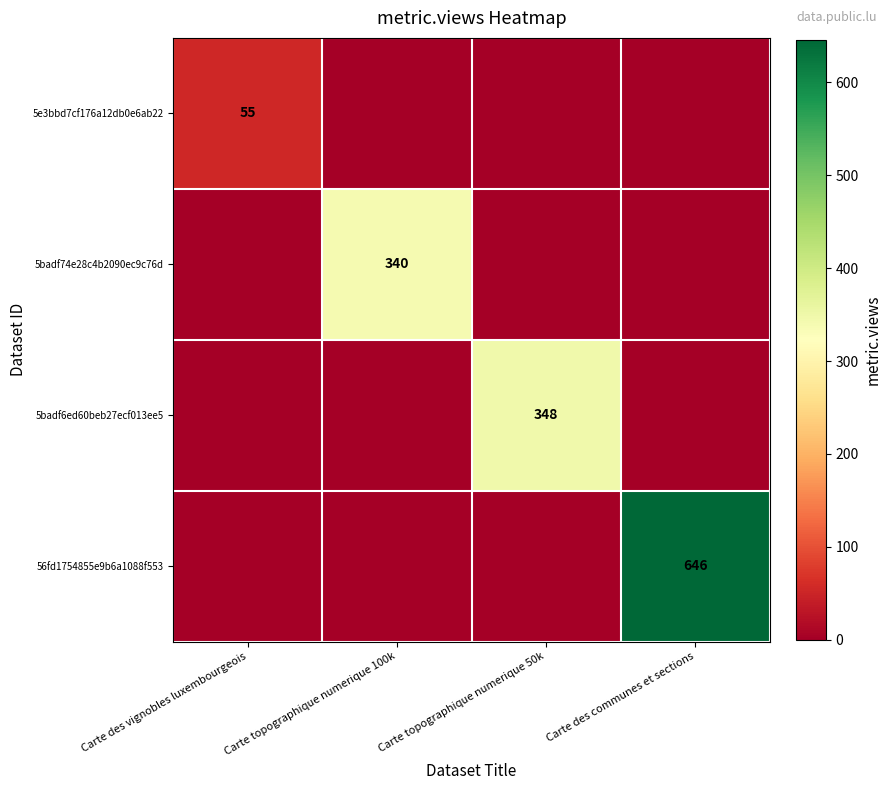

How many data points does each series have?

4